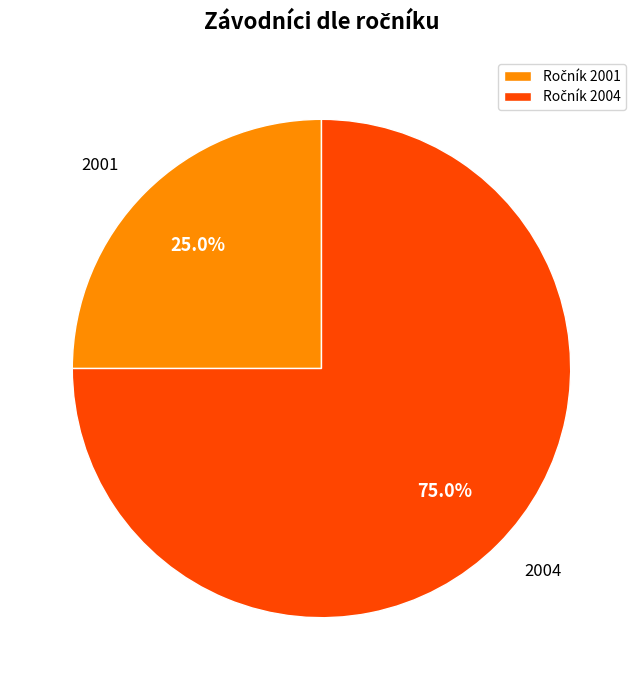

Approximately how many times larger is the value at 2004 compared to 2001?

3.0